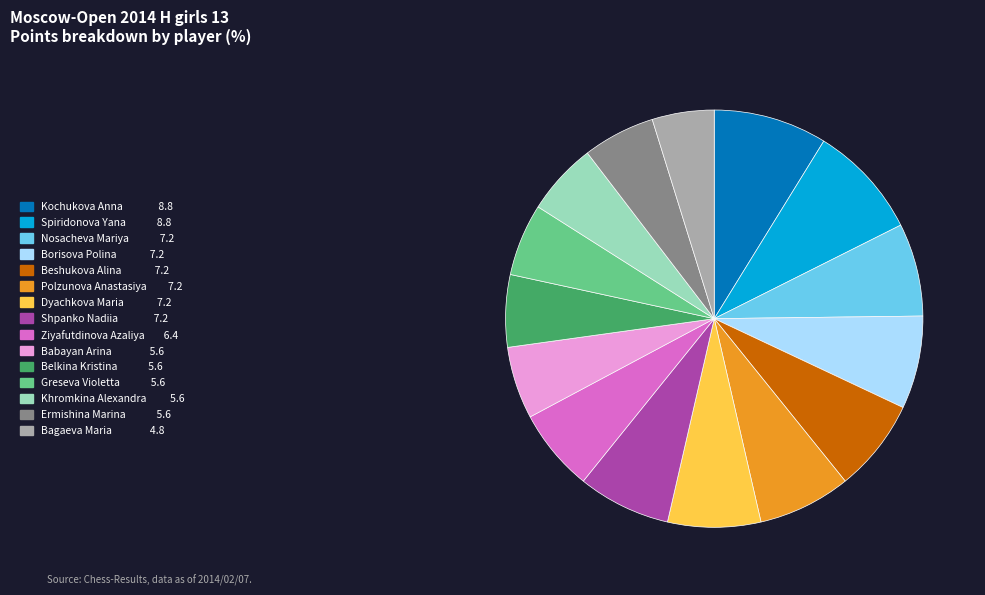

Do Beshukova Alina and Bagaeva Maria together represent more than half of the pie?

No